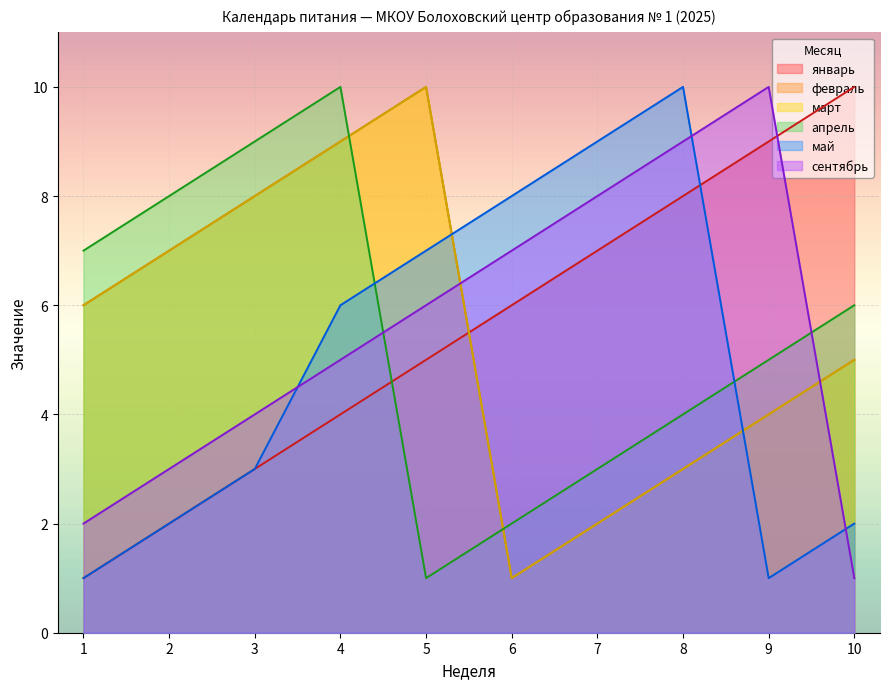

In март, how many points are lower than both neighbors (excluding endpoints)?

1